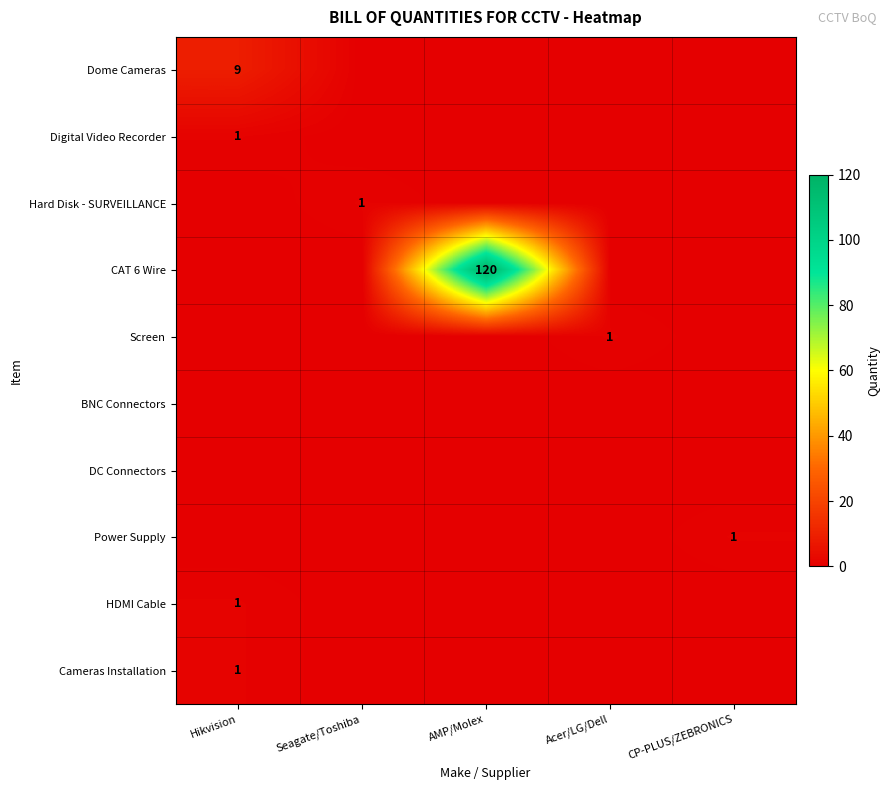

The value of HDMI Cable at Hikvision is 0. True or false?

False